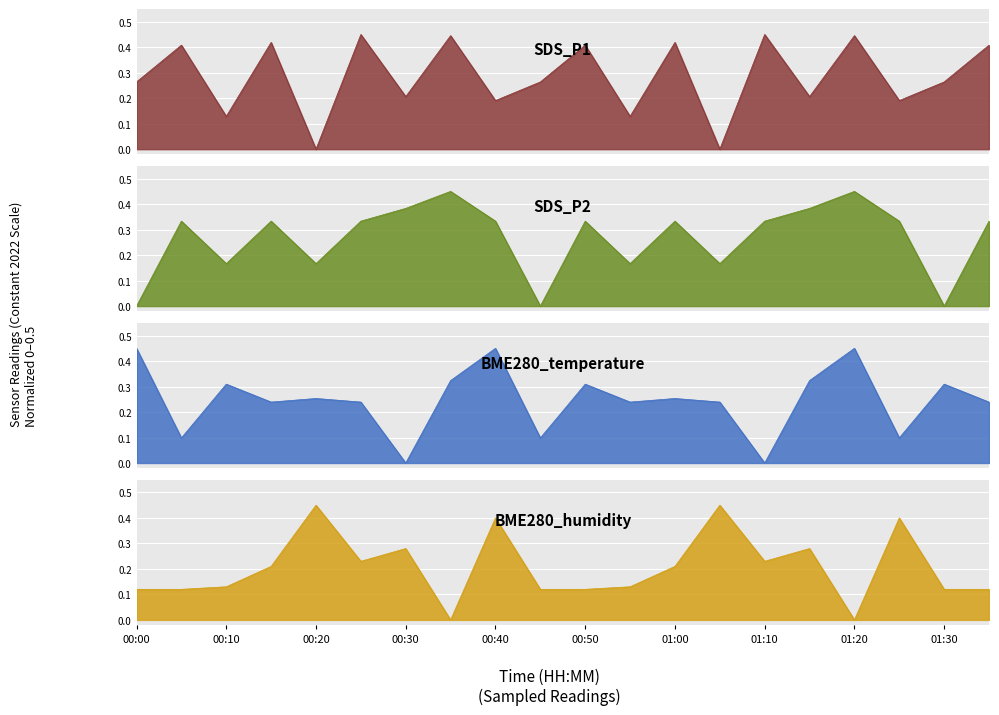

Which category has the lowest value in the SDS_P1 series?

00:20